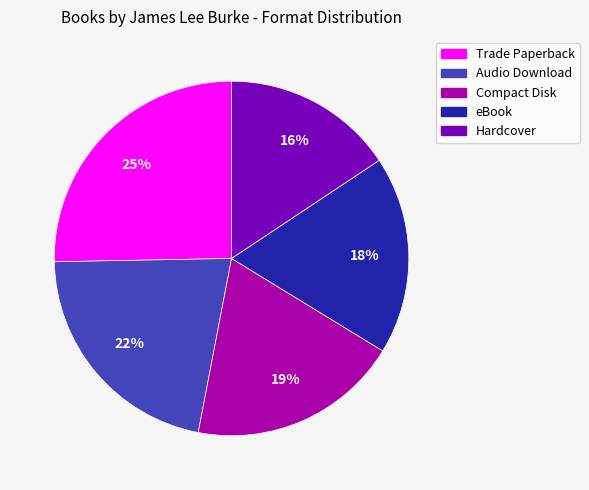

Which has a higher value, Trade Paperback or eBook?

Trade Paperback